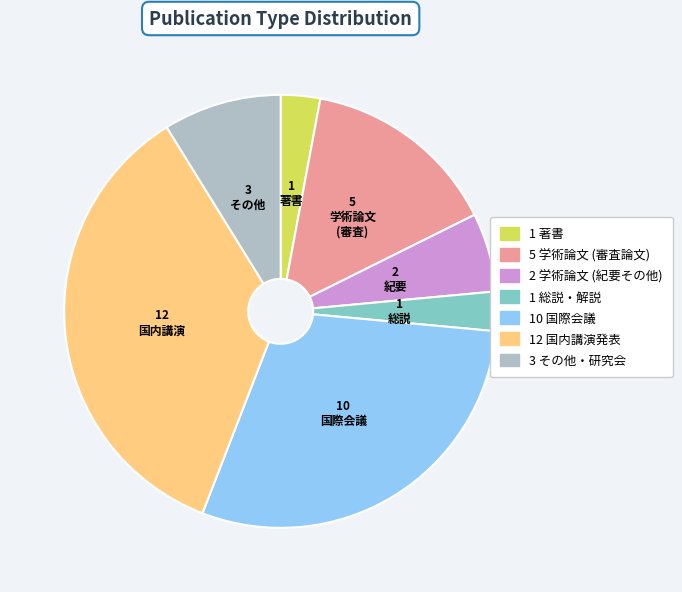

Count the number of slices in the pie.

7